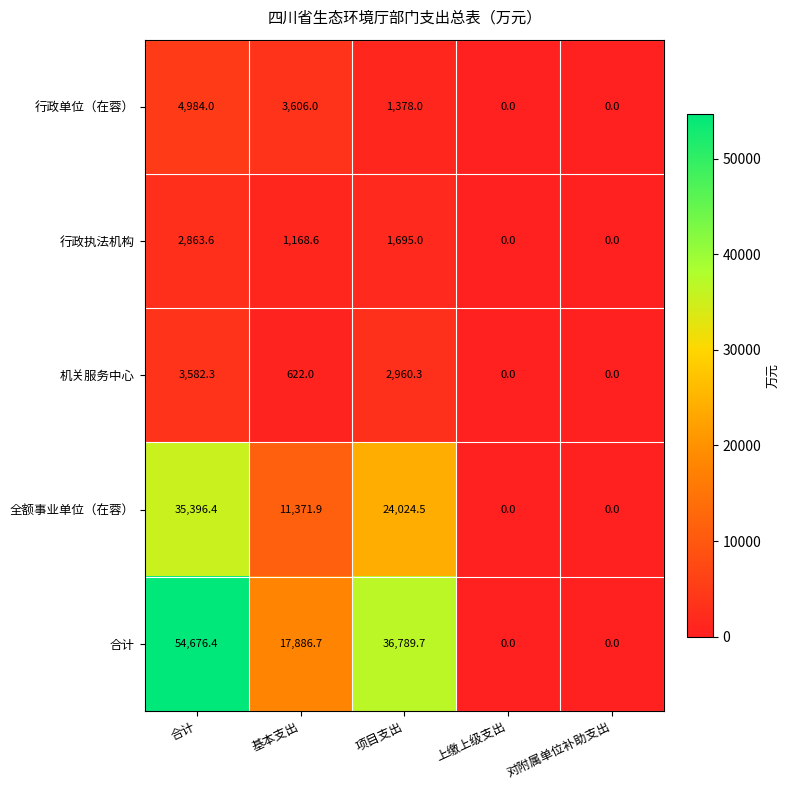

At which category is the sum across all series the highest?

合计